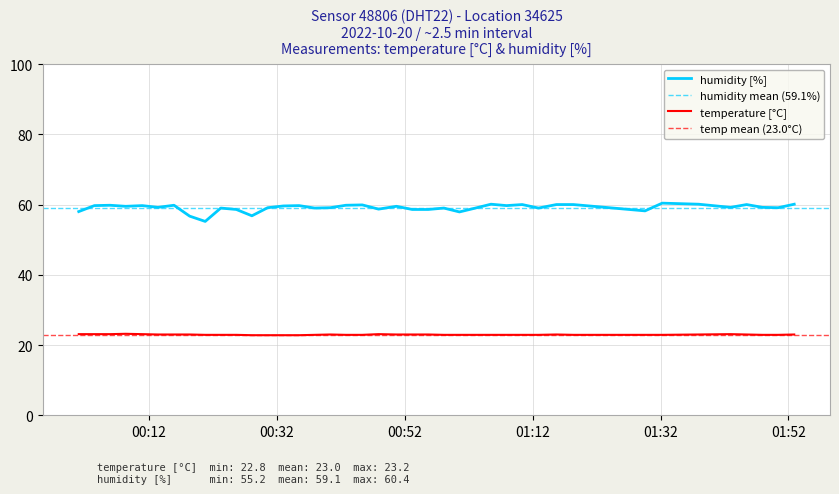

True or false: temperature [°C] and humidity [%] intersect in this chart.

False